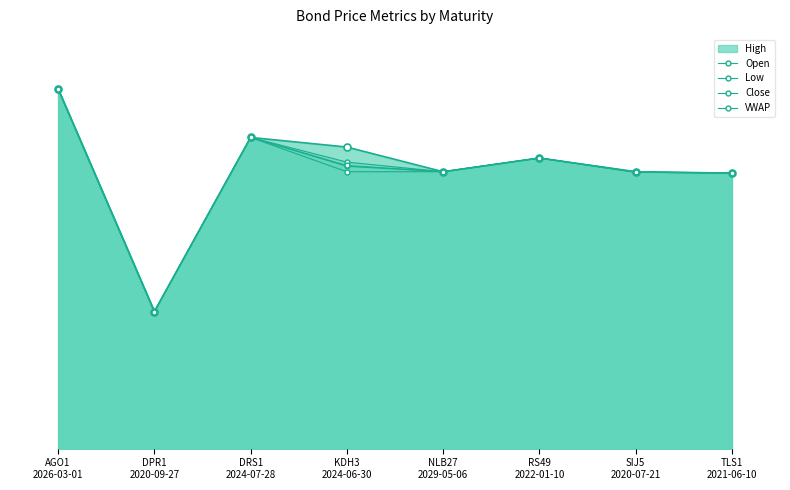

What is the sum of the Open values at RS49
2022-01-10 and SIJ5
2020-07-21?

206.8